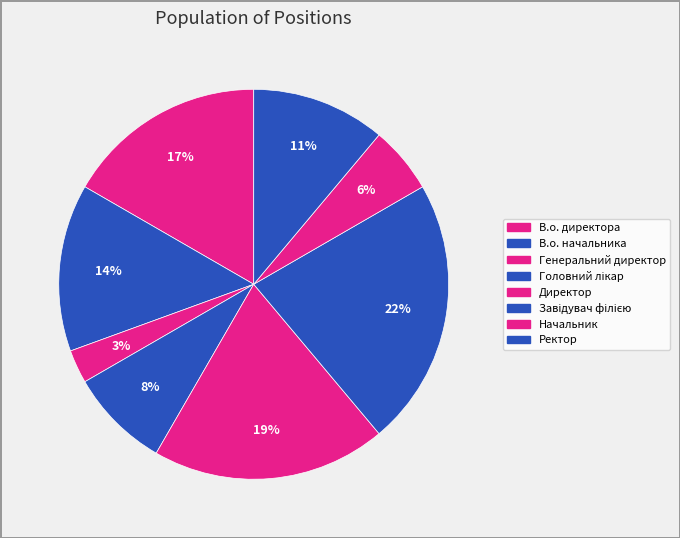

Between Начальник and Головний лікар, which is larger?

Головний лікар